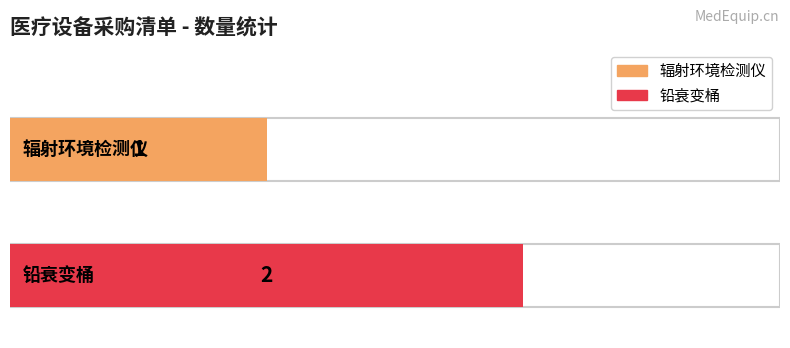

What position from the right is 辐射环境检测仪?

2